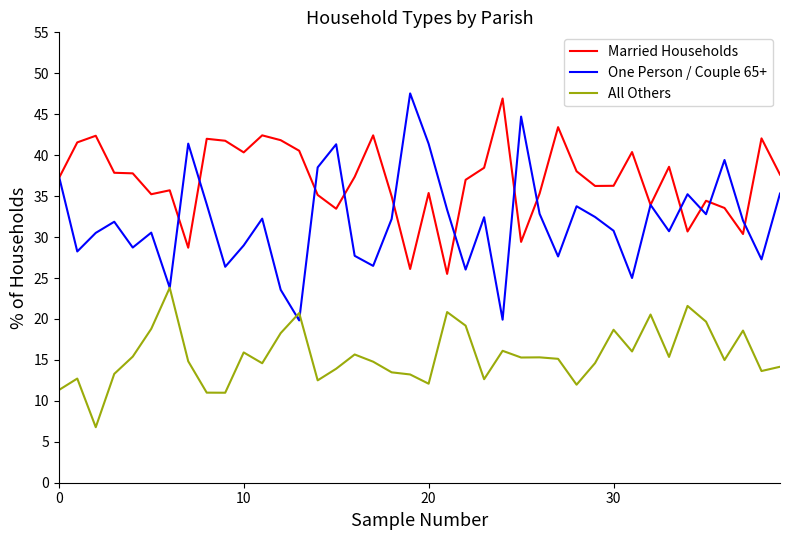

What are all the series names shown in the legend?

Married Households, One Person / Couple 65+, All Others